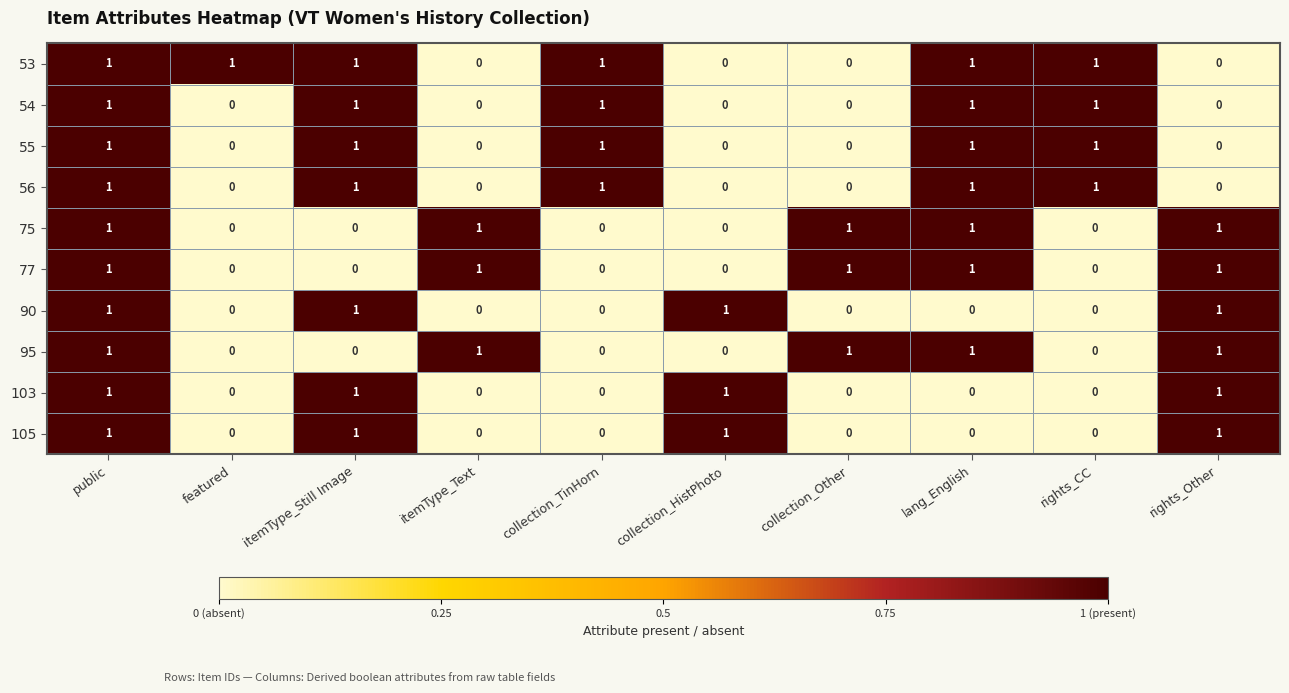

Is it true that 105 equals 0 at itemType_Still Image?

False